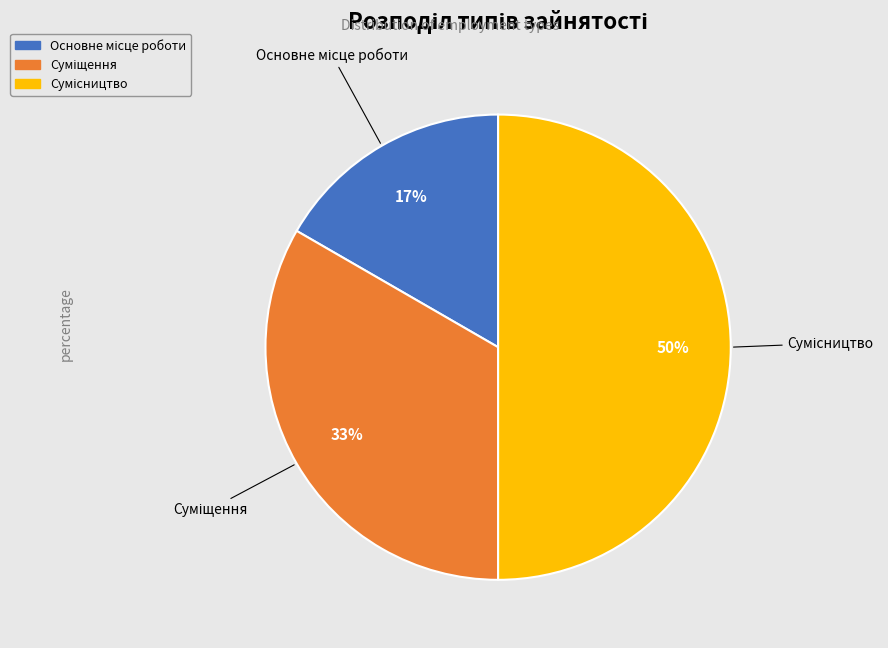

To the nearest percent, what is the difference between the largest and smallest slice percentages?

33%